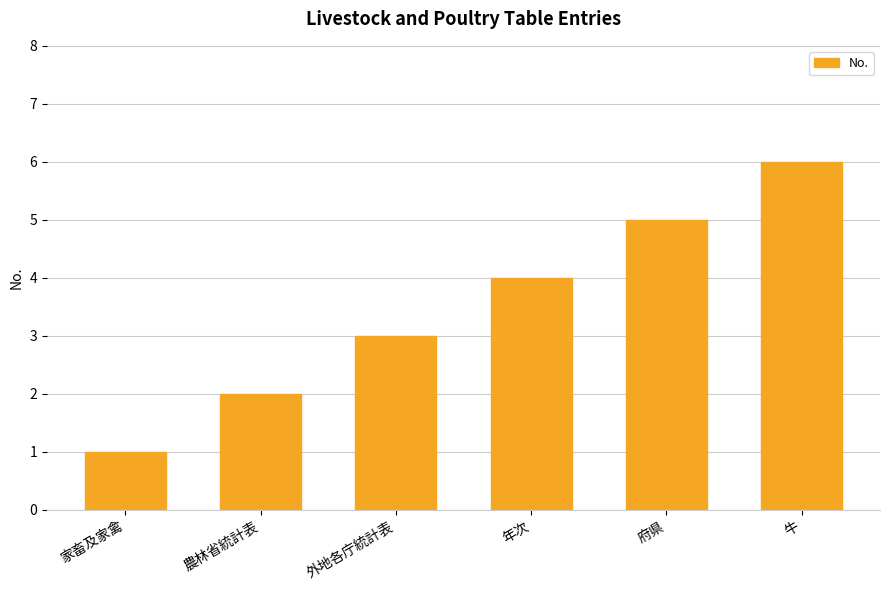

List the labels in order of value, largest first.

牛, 府県, 年次, 外地各庁統計表, 農林省統計表, 家畜及家禽